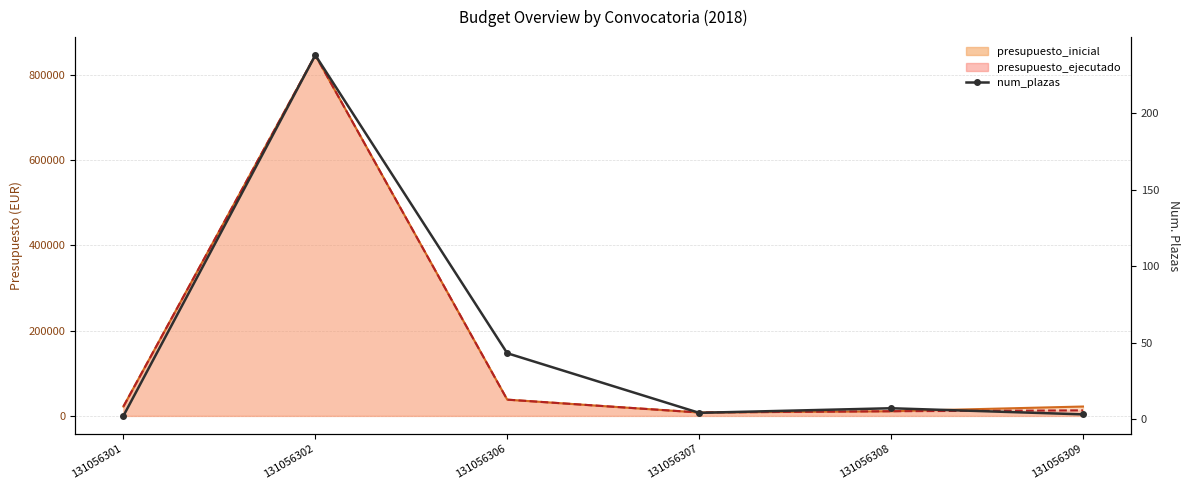

The chart shows a value of 7 at 131056308. True or false?

True